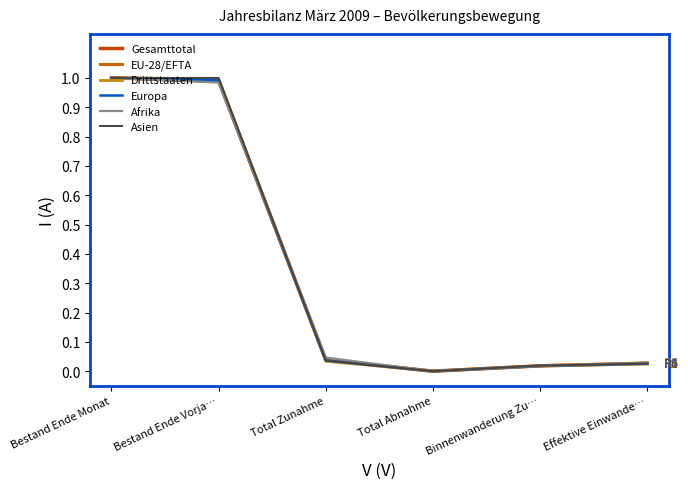

Does the chart display data point markers on the line(s)?

No